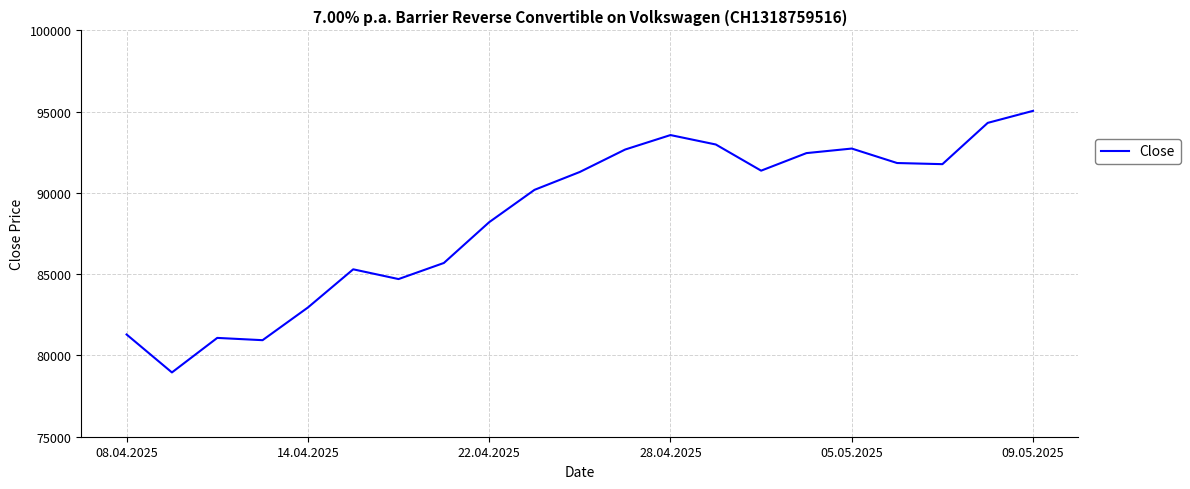

What is the greatest value displayed?

95050